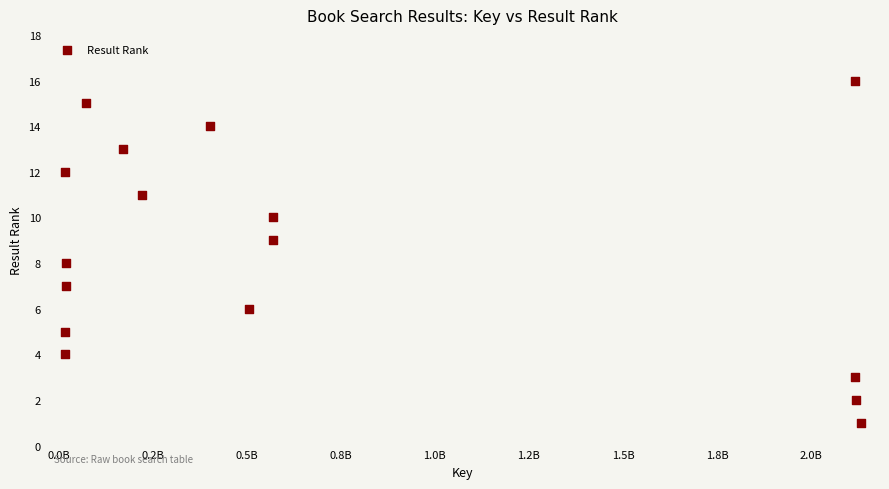

What is the range of X values (max minus min)?

2117181591